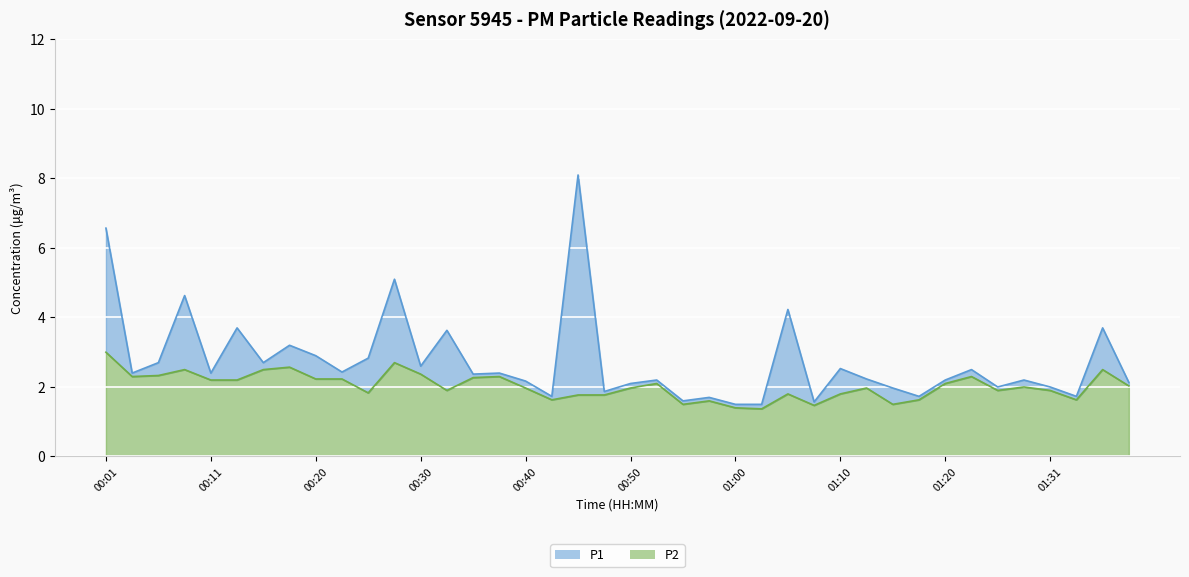

What is the label of the 14th point from the left?

00:33